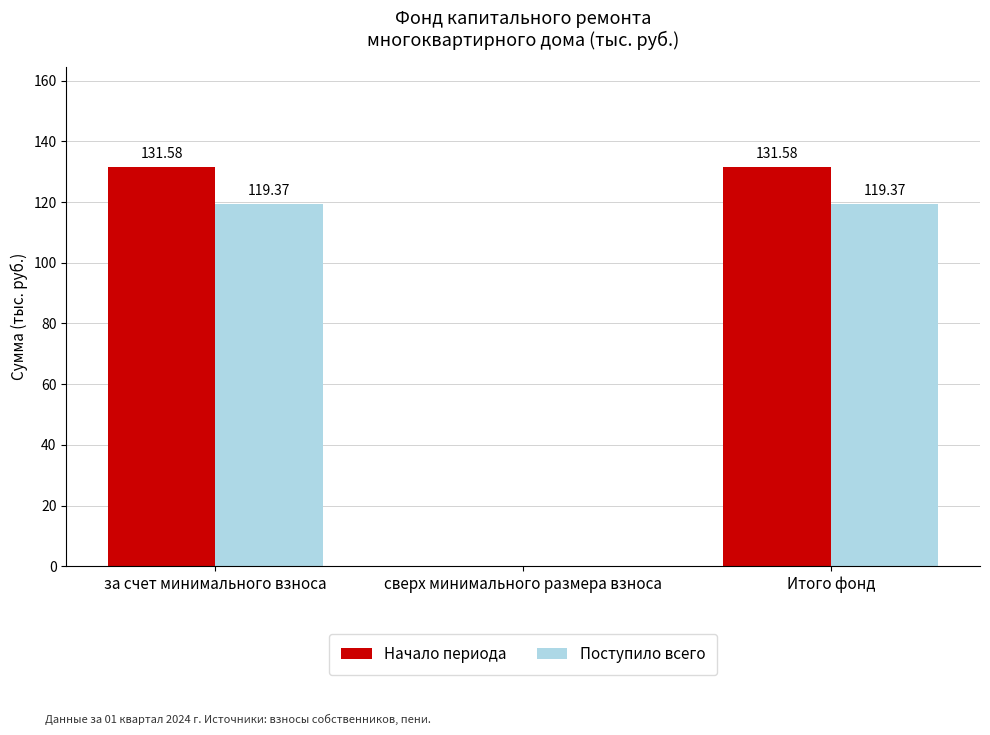

Is the value of Поступило всего at Итого фонд greater than the value of Начало периода at сверх минимального размера взноса?

Yes